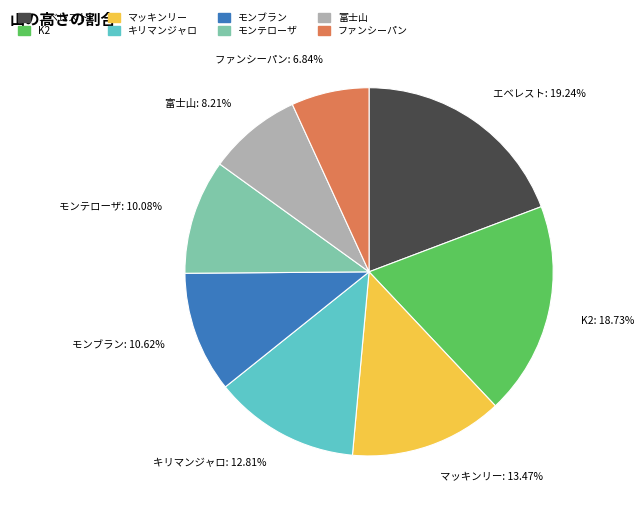

True or false: 富士山 accounts for 16% of the total.

False